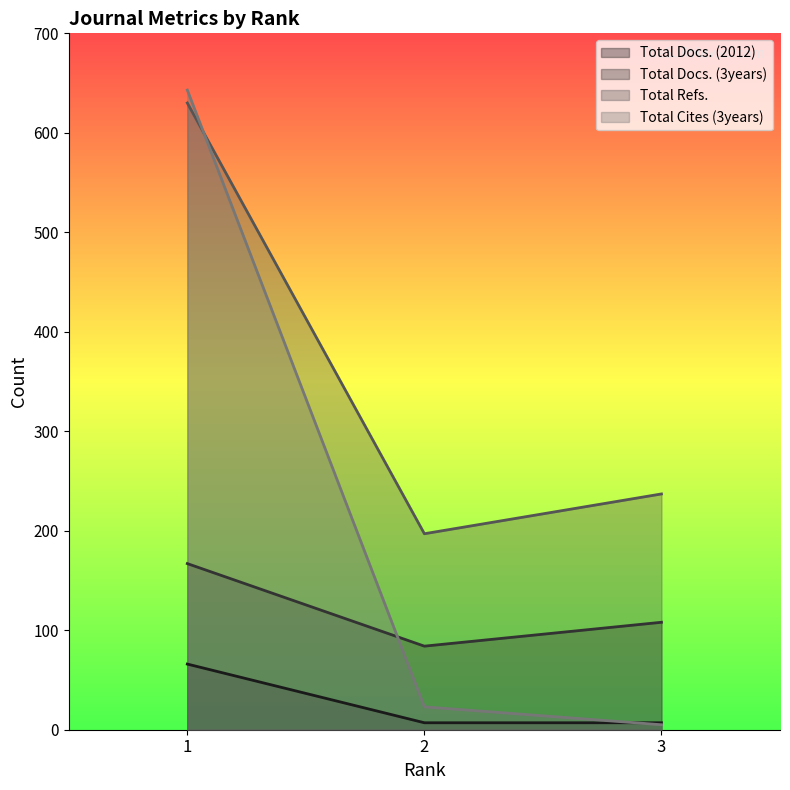

List the series in order of their overall mean, highest first.

Total Refs., Total Cites (3years), Total Docs. (3years), Total Docs. (2012)